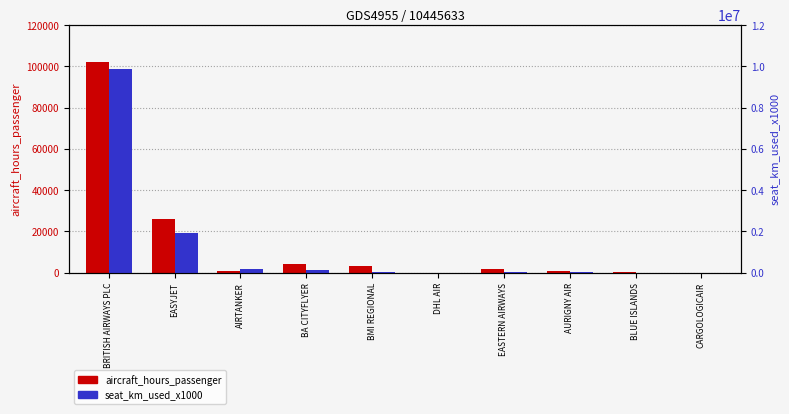

What is the label of the 6th bar from the right?

BMI REGIONAL